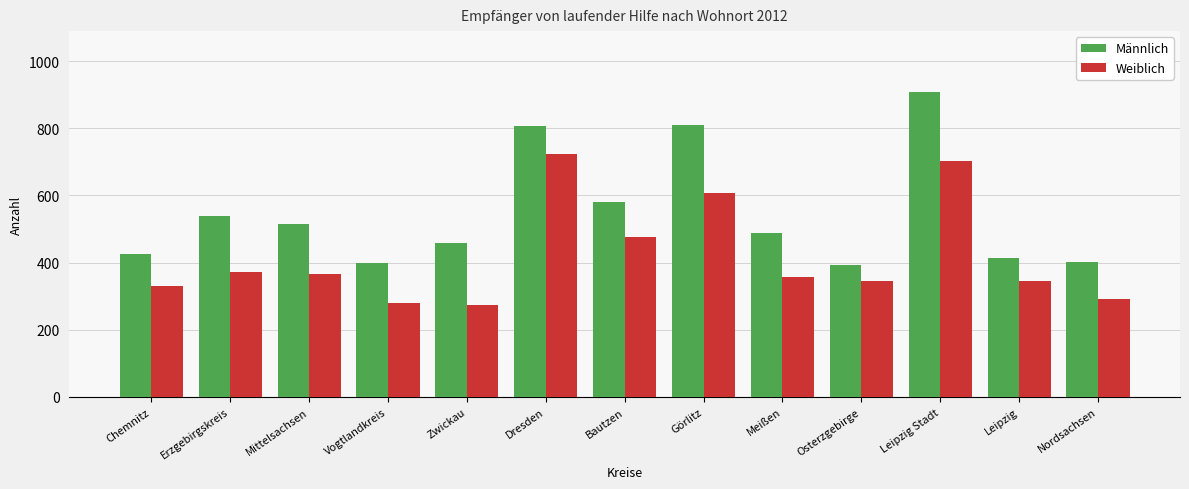

What is the spread (max minus min) of values at Görlitz?

201